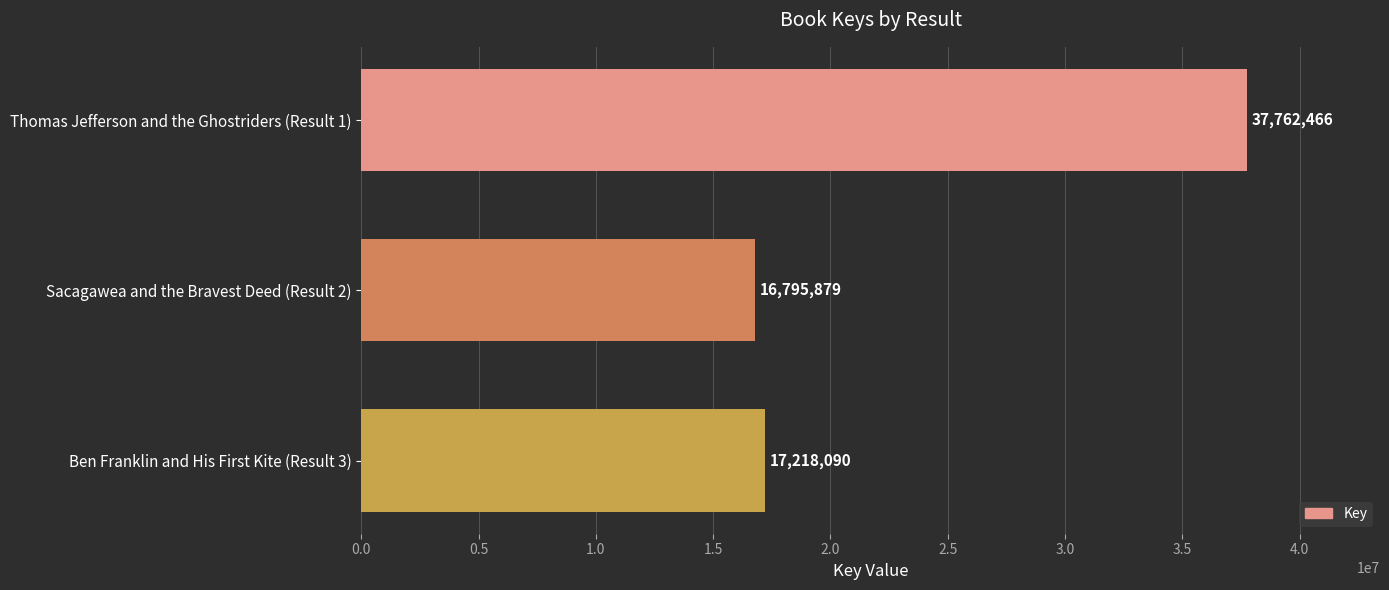

Which has a higher value, Ben Franklin and His First Kite (Result 3) or Sacagawea and the Bravest Deed (Result 2)?

Ben Franklin and His First Kite (Result 3)